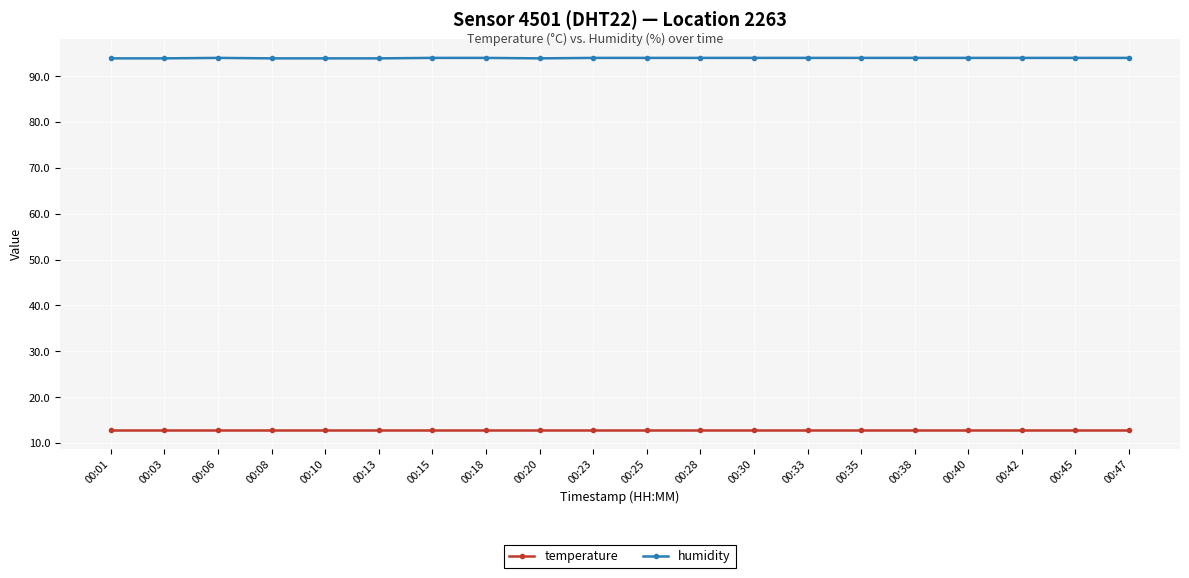

Which series has the largest total across all categories?

humidity